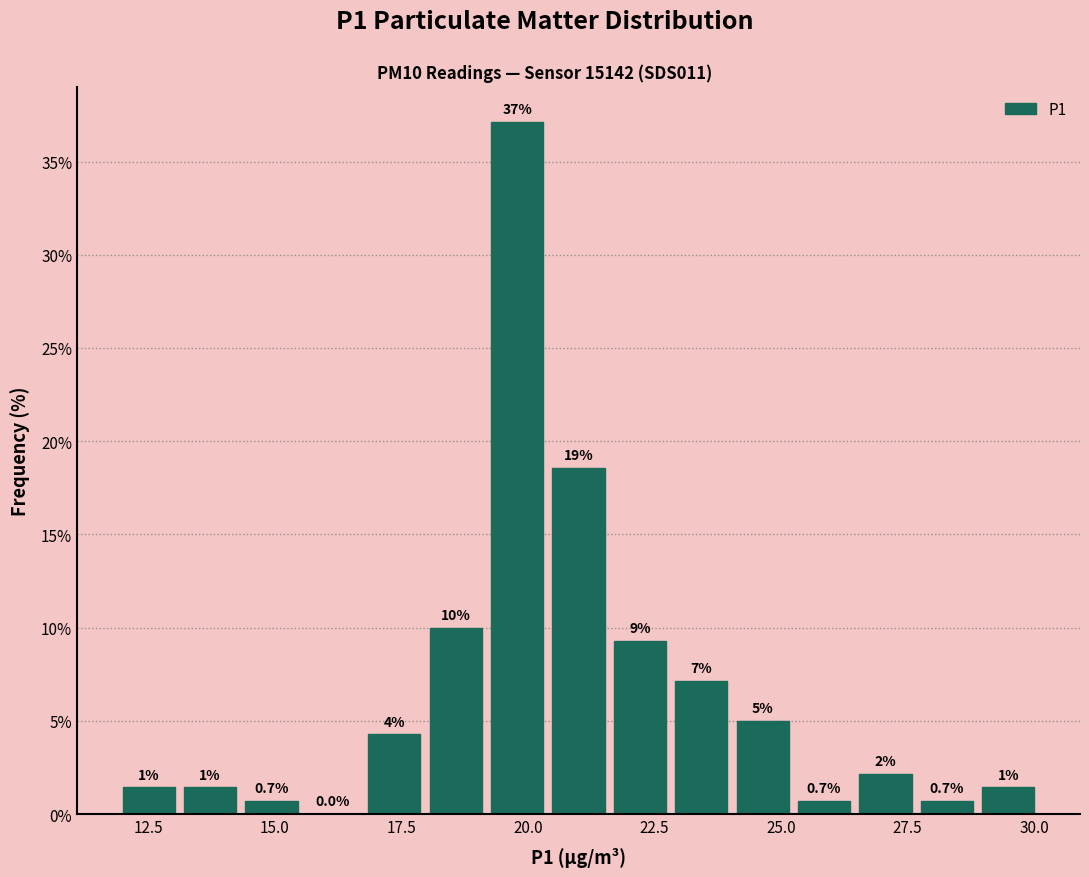

Read against the x-axis, roughly where is the centre of the tallest bar?

20.0